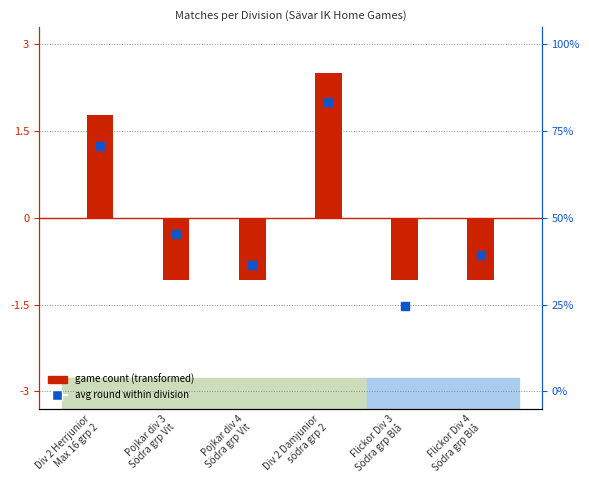

What is the total value across all series at Pojkar div 4
Södra grp Vit?

-1.9